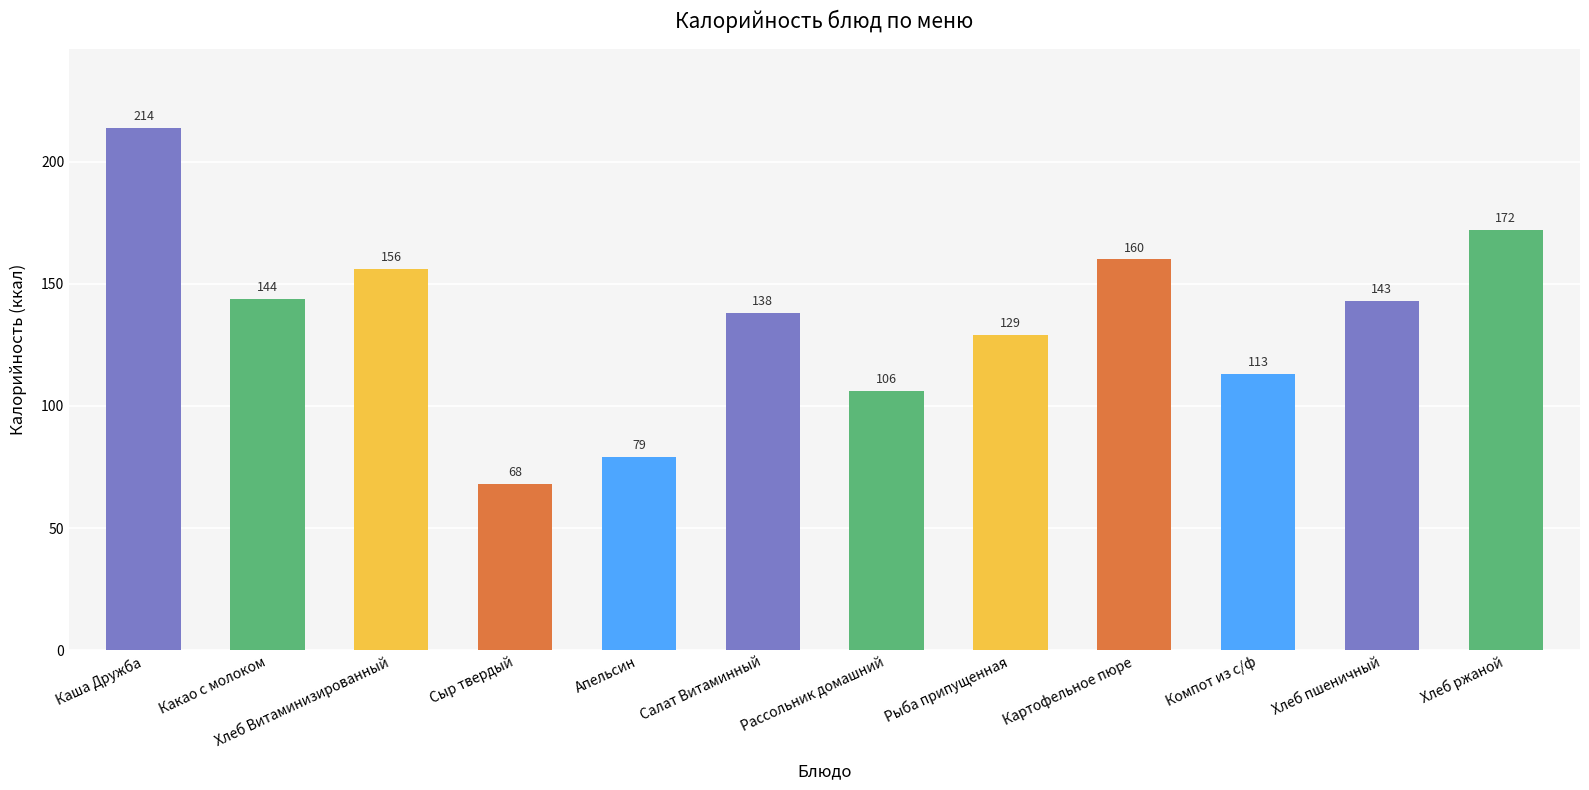

At which label is the value closest to 141?

Хлеб пшеничный